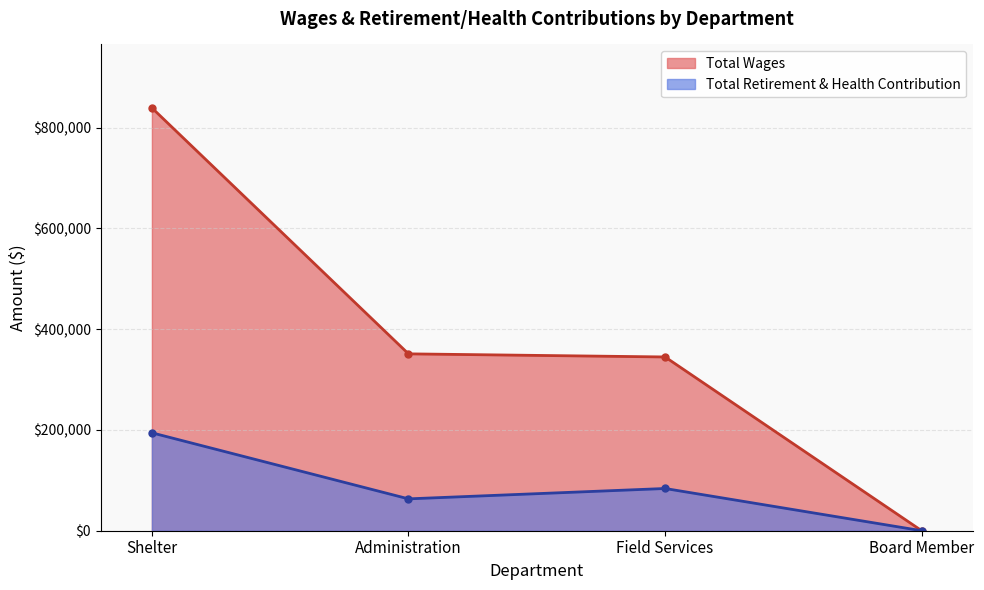

What is the value of the Total Wages point at the 1st from the left?

839173